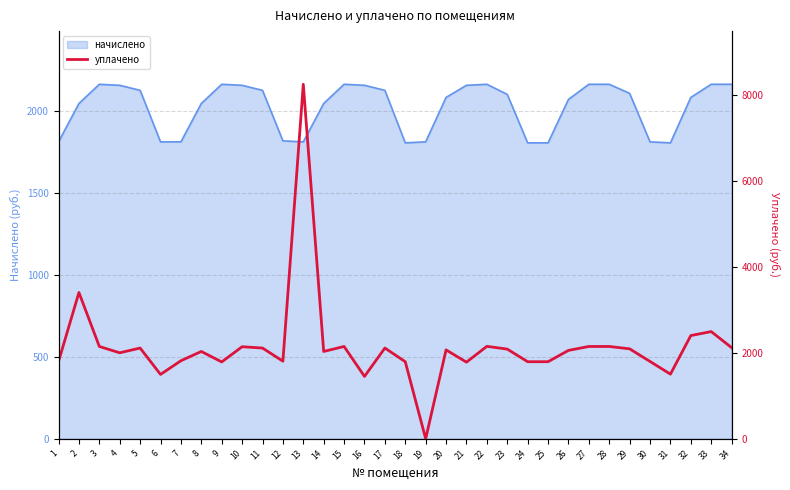

The value of начислено at 5 is 1099.1. True or false?

False